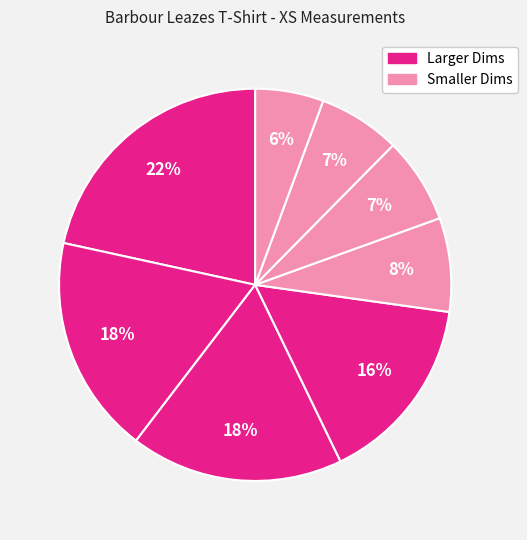

How many segments does this pie chart have?

8